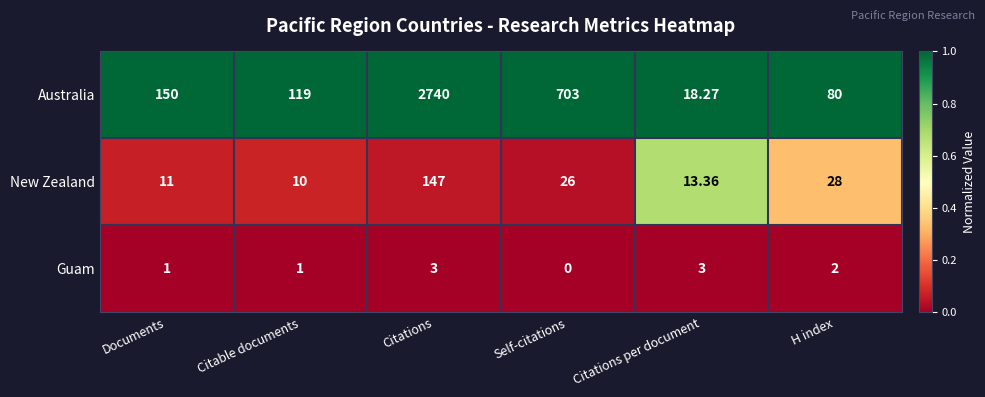

What is the spread (max minus min) of values at Citations per document?

15.3